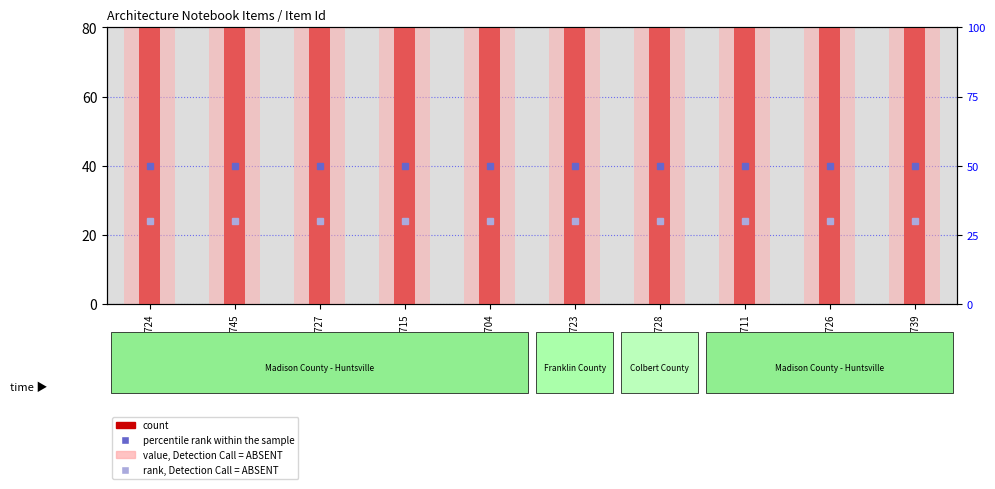

Count the number of data series in this chart.

2